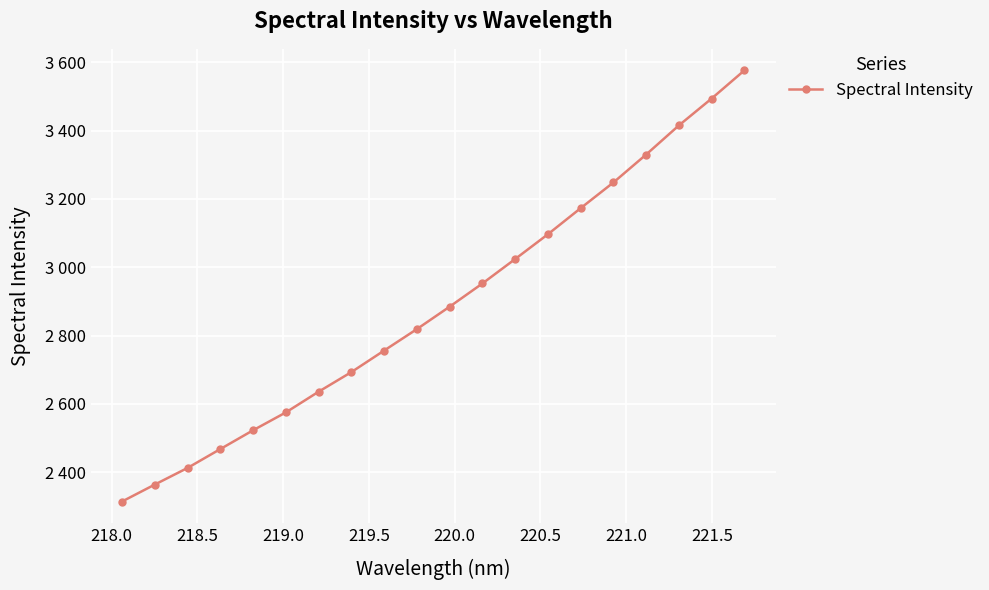

Is this an area chart (filled region under the line)?

No